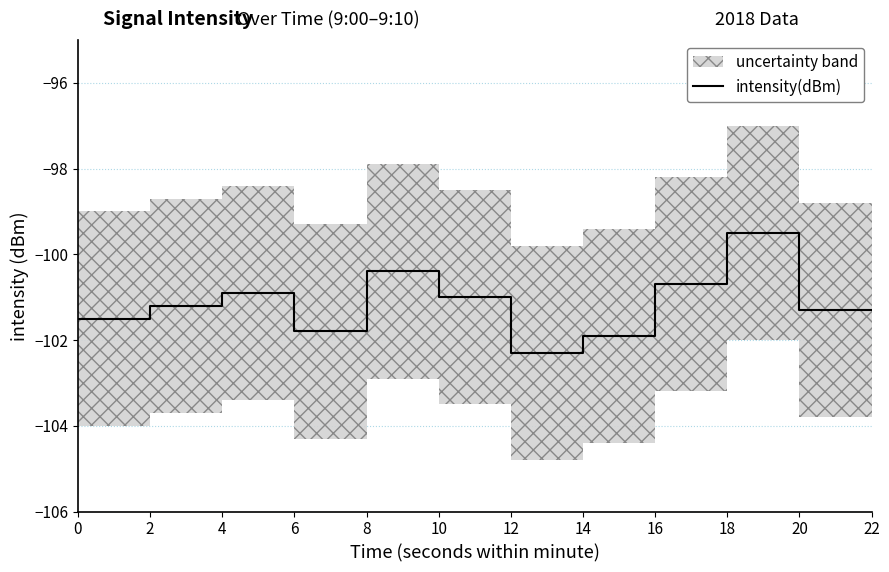

What is the change in value from 6 to 20?

-0.4